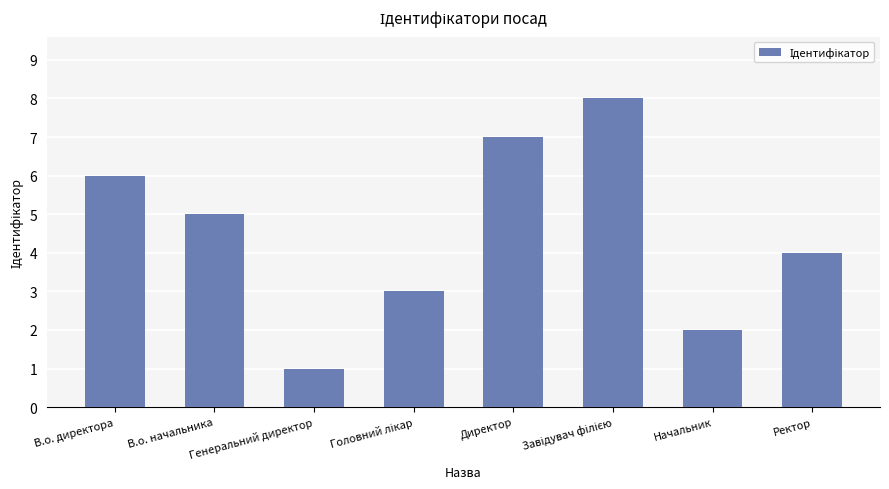

At which label does the data first exceed 5?

В.о. директора